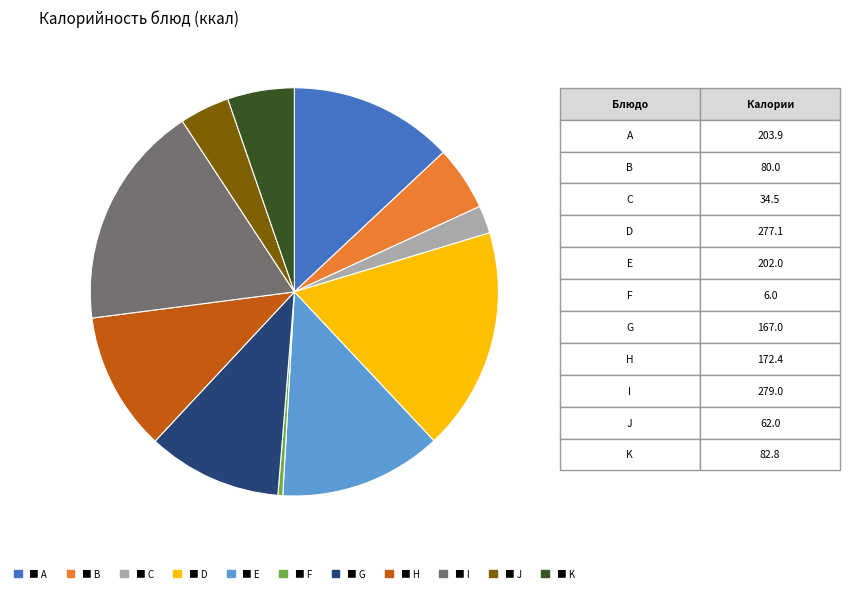

Is there any slice that represents more than half of the pie?

No